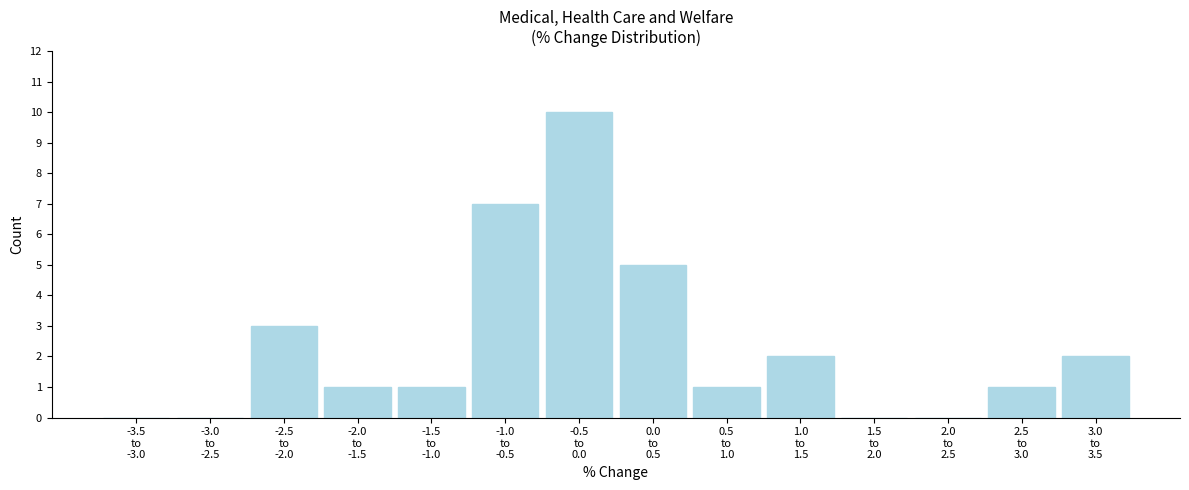

What is the sum of all values?

33